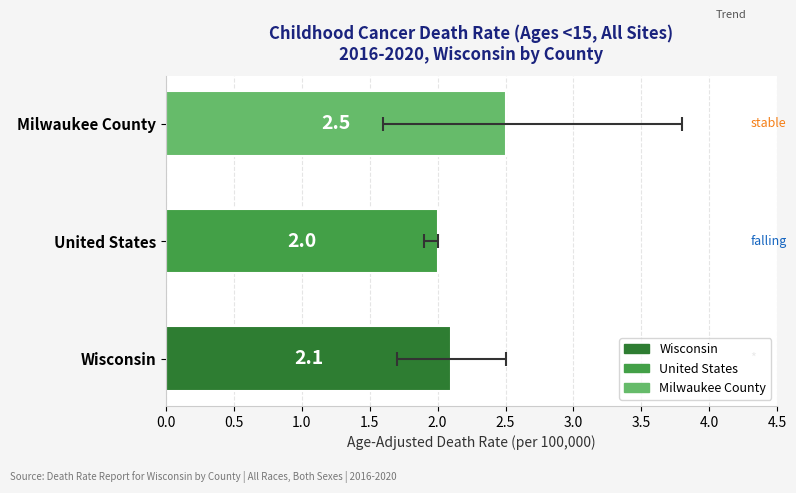

Does the chart contain stacked bars?

No